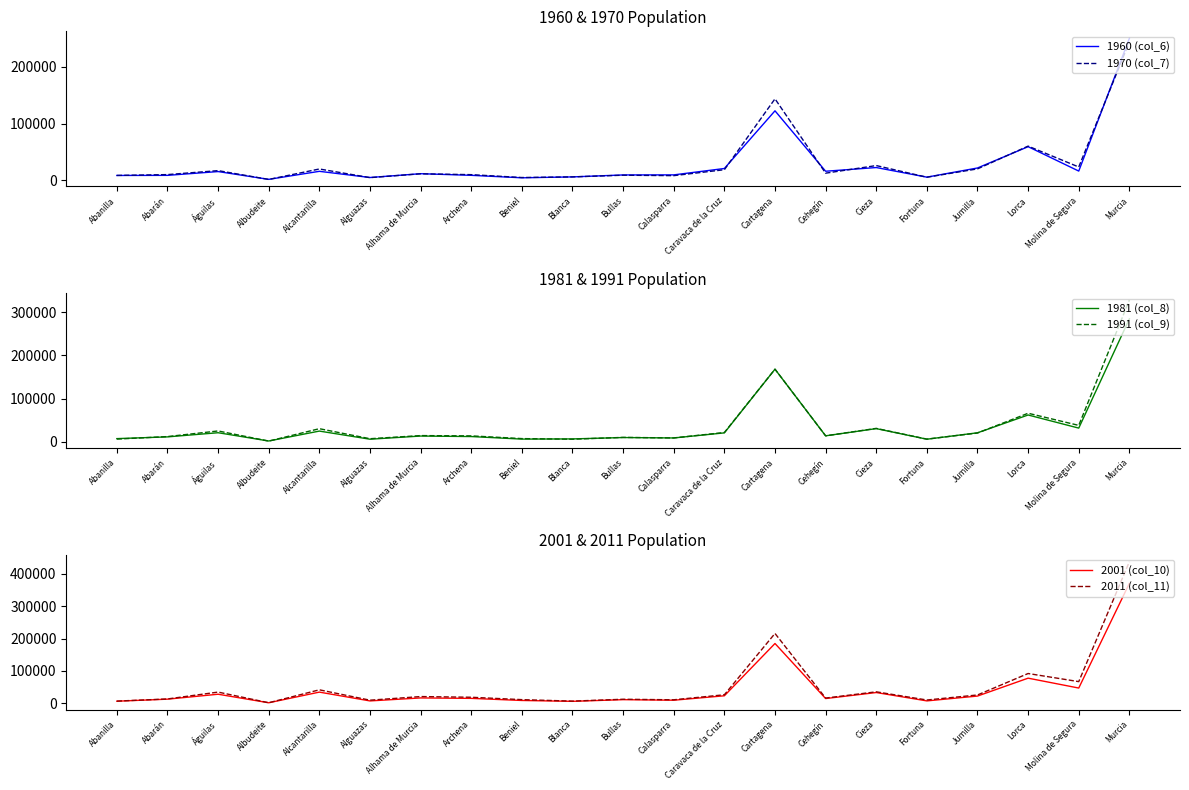

Is it true that 1970 (col_7) equals 5612 at Fortuna?

True